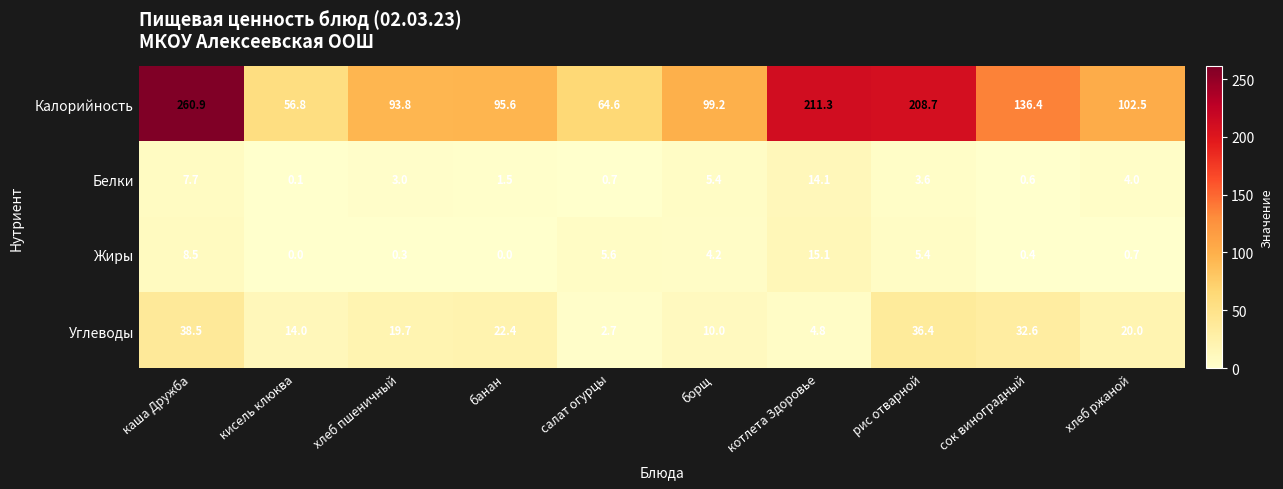

What is the total value across all series at салат огурцы?

73.6